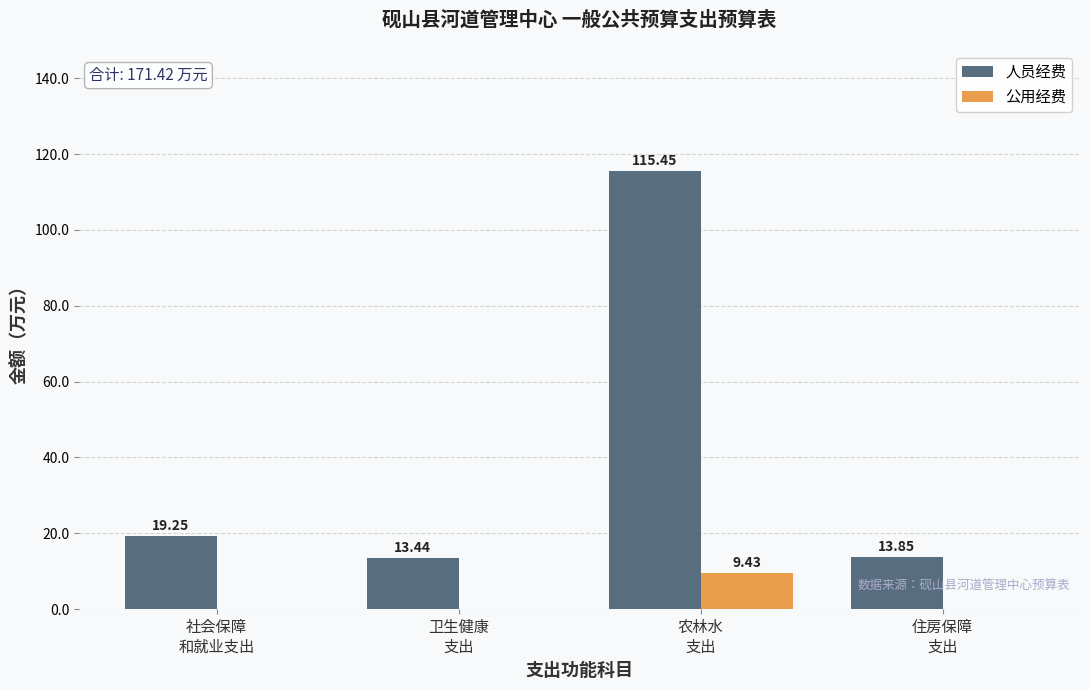

Which series has the largest total across all categories?

人员经费